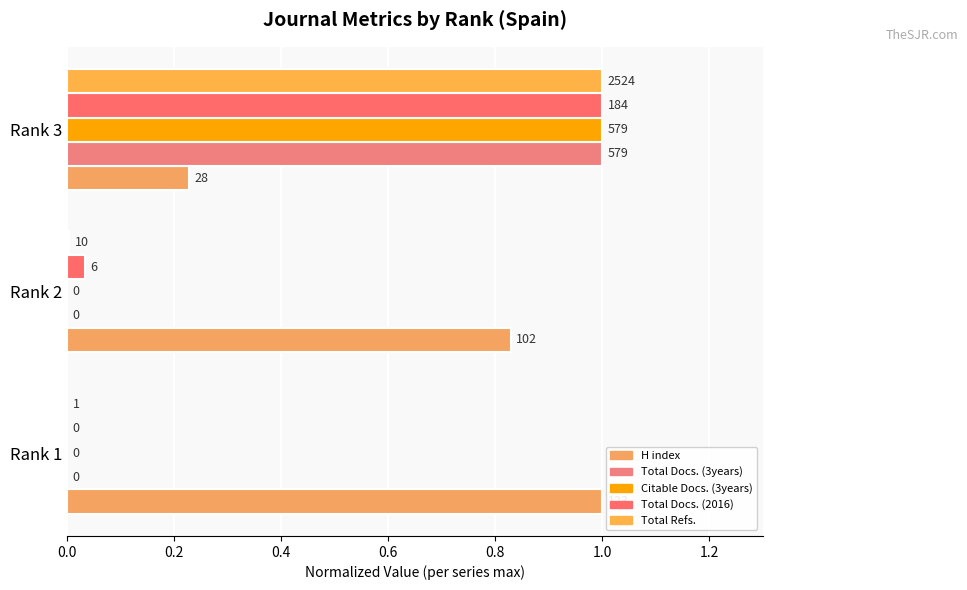

Which series has the largest total across all categories?

H index